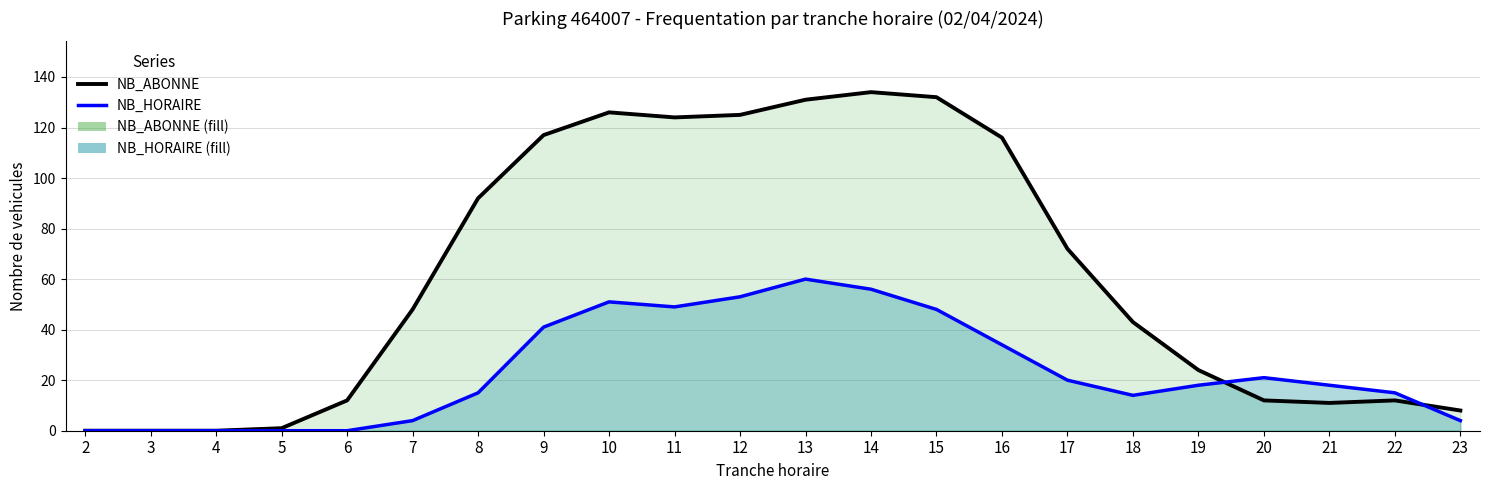

How many interior local peaks does the NB_HORAIRE series have?

3